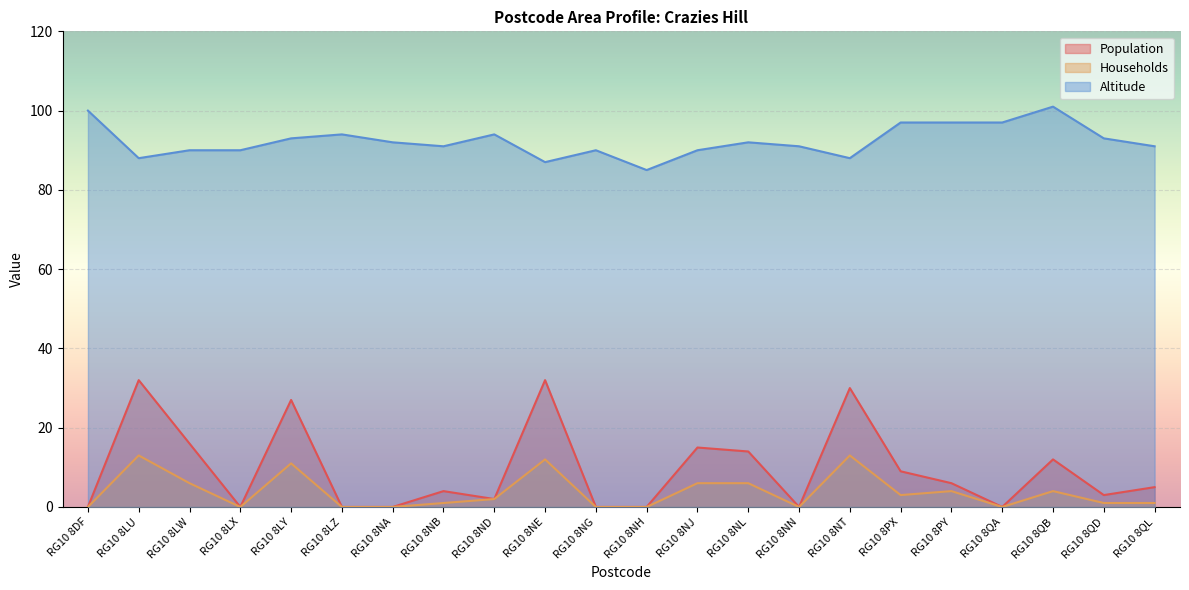

Which has a higher value, RG10 8NH or RG10 8PY?

RG10 8PY